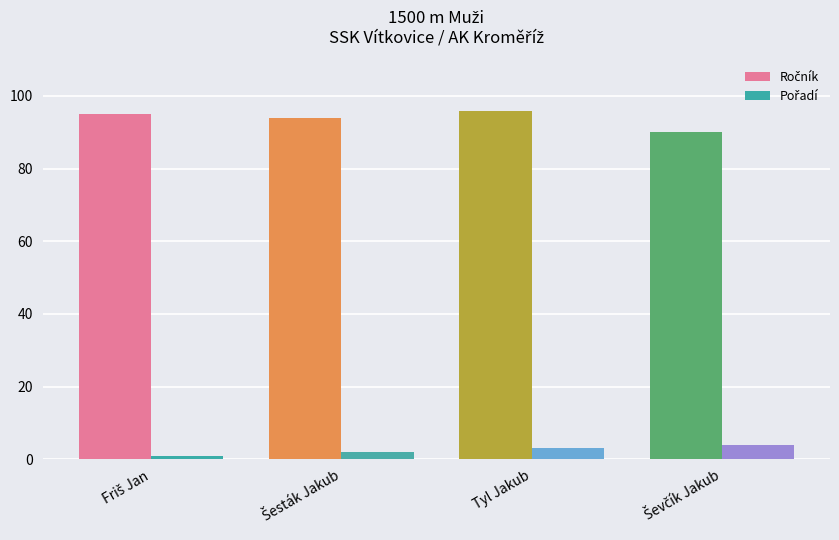

The value of Pořadí at Ševčík Jakub is 1. True or false?

False